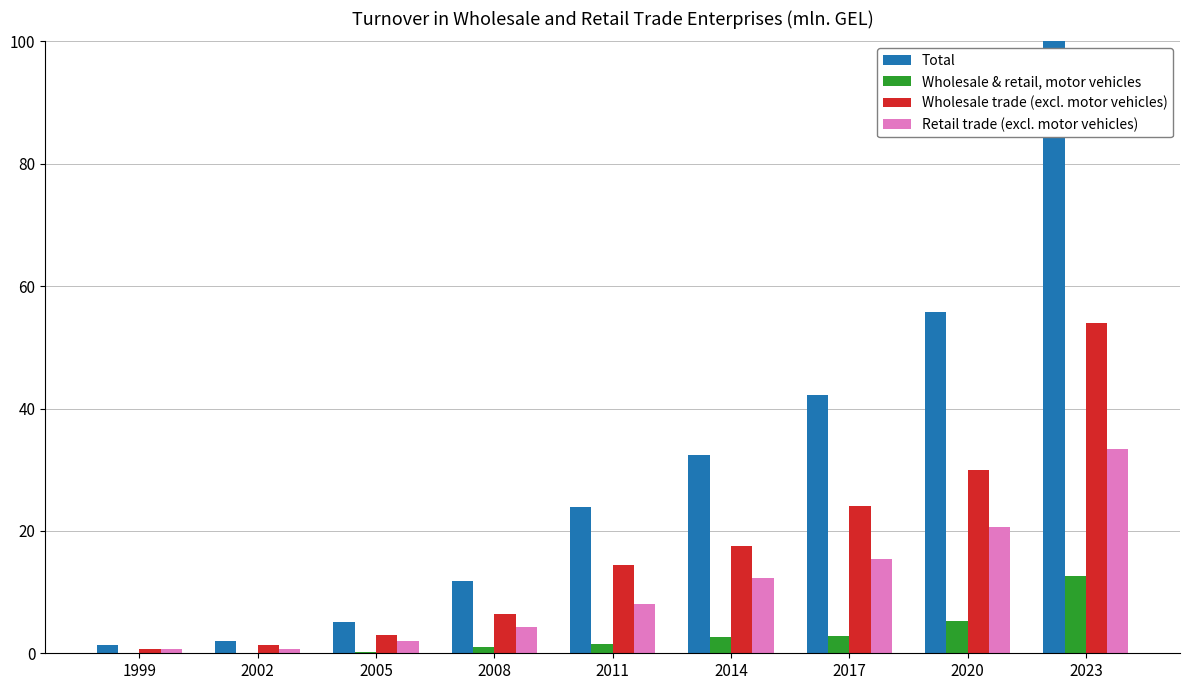

Where is Wholesale & retail, motor vehicles nearest to the value 6?

2020